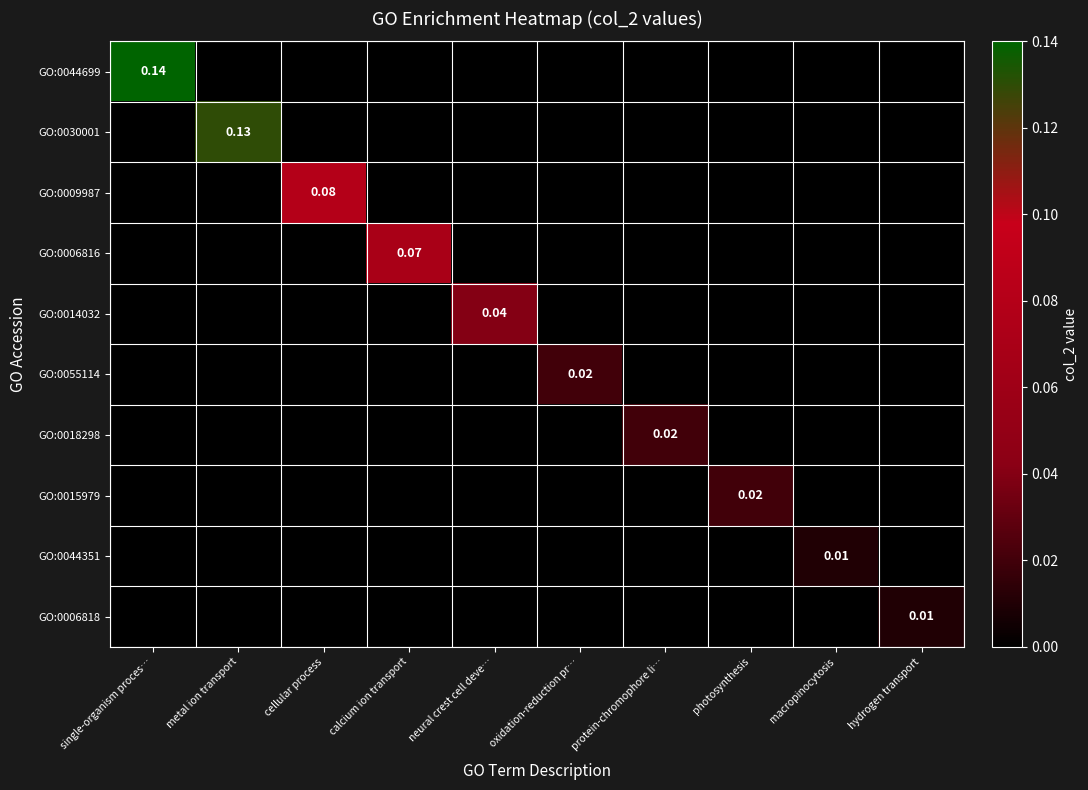

What is the total value across all series at single-organism proces…?

0.1